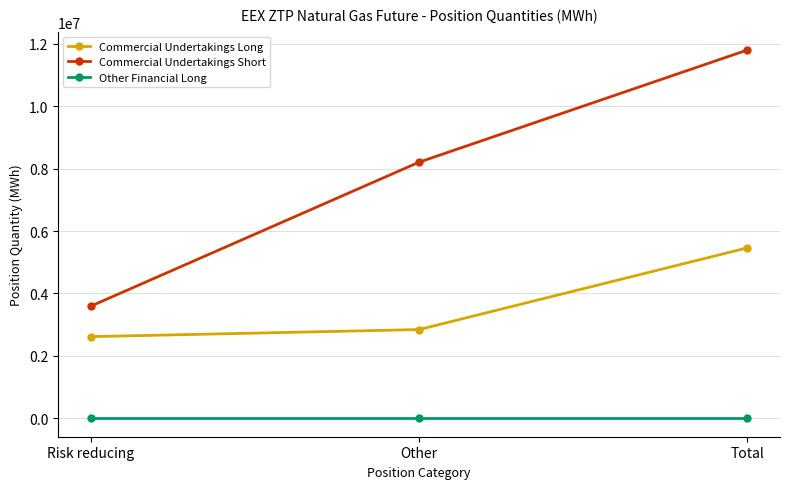

What is the total value across all series at Total?

17258242